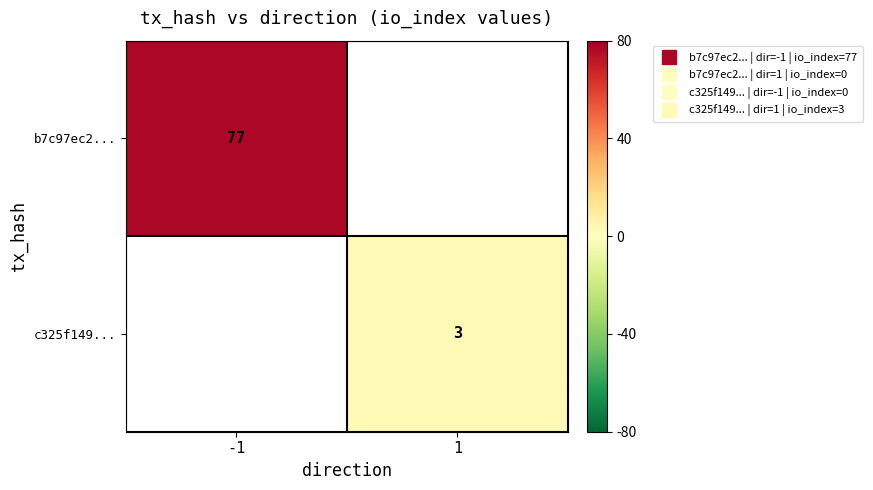

How many data points does each series have?

2